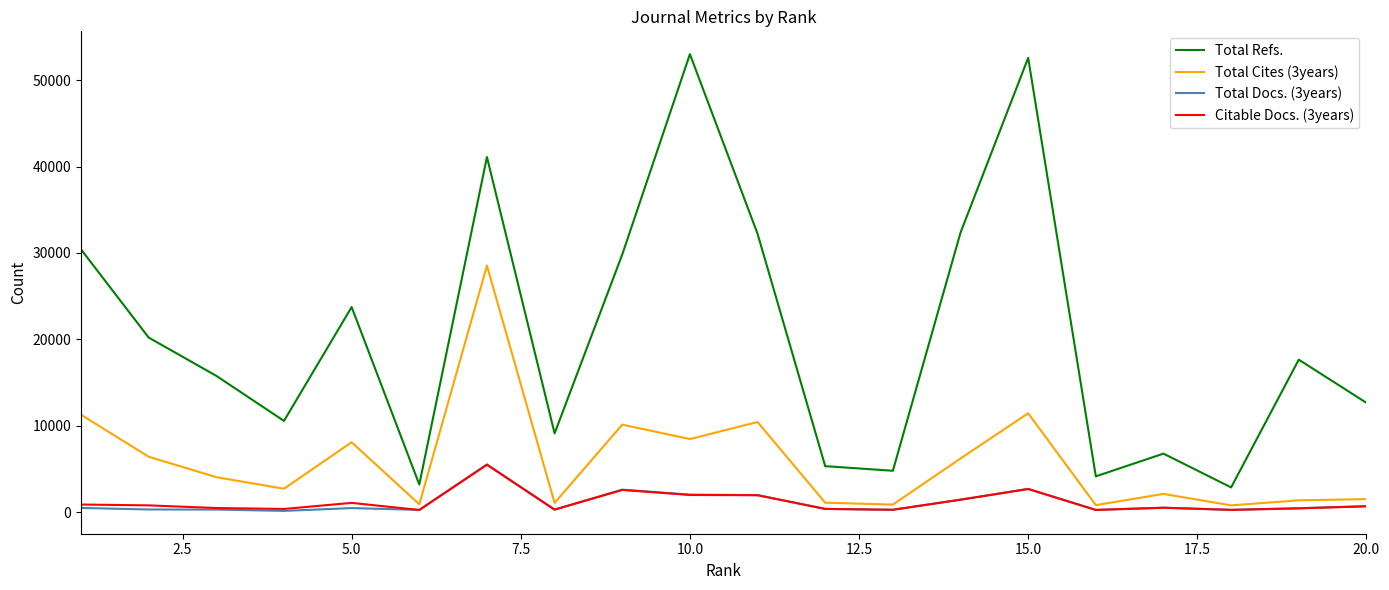

Is this an area chart (filled region under the line)?

No